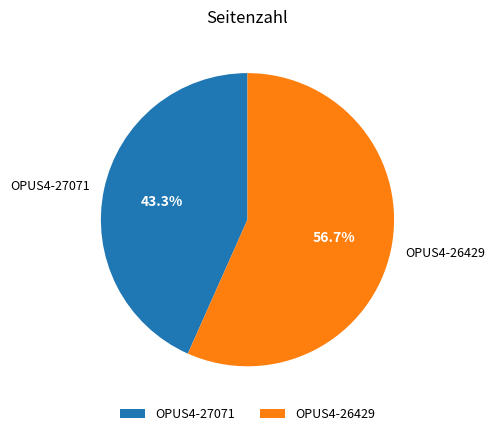

To the nearest percent, what percentage of the pie is OPUS4-27071?

43%